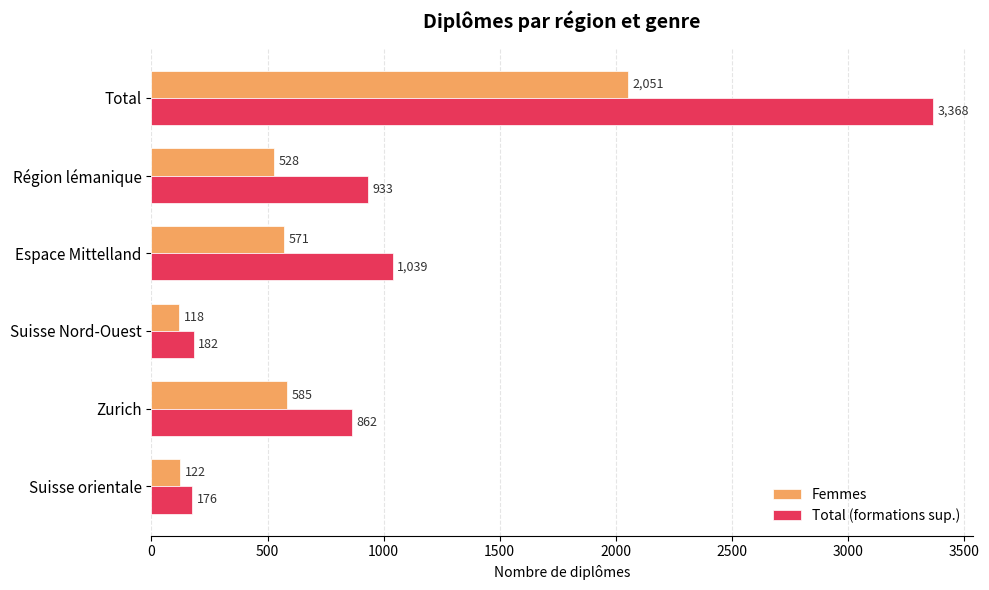

Which series has the widest spread of values?

Total (formations sup.)